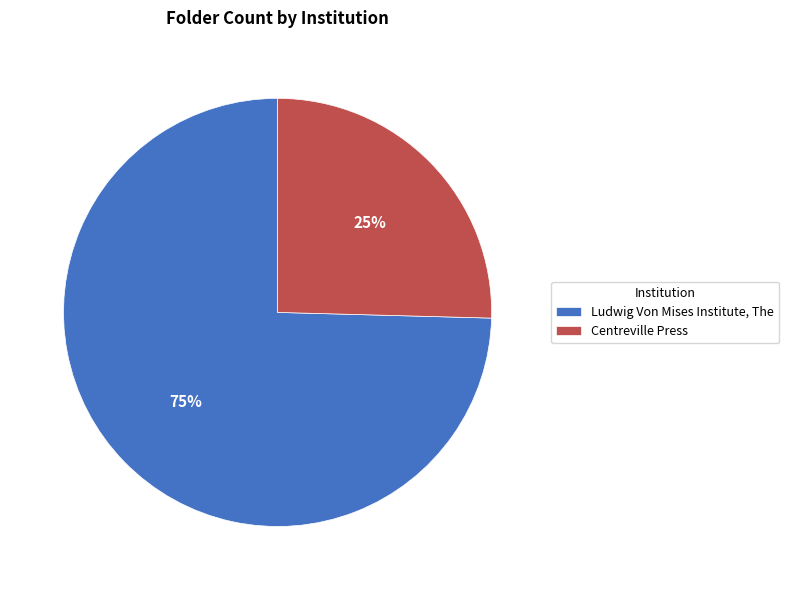

Rank the categories by value from lowest to highest.

Centreville Press, Ludwig Von Mises Institute, The